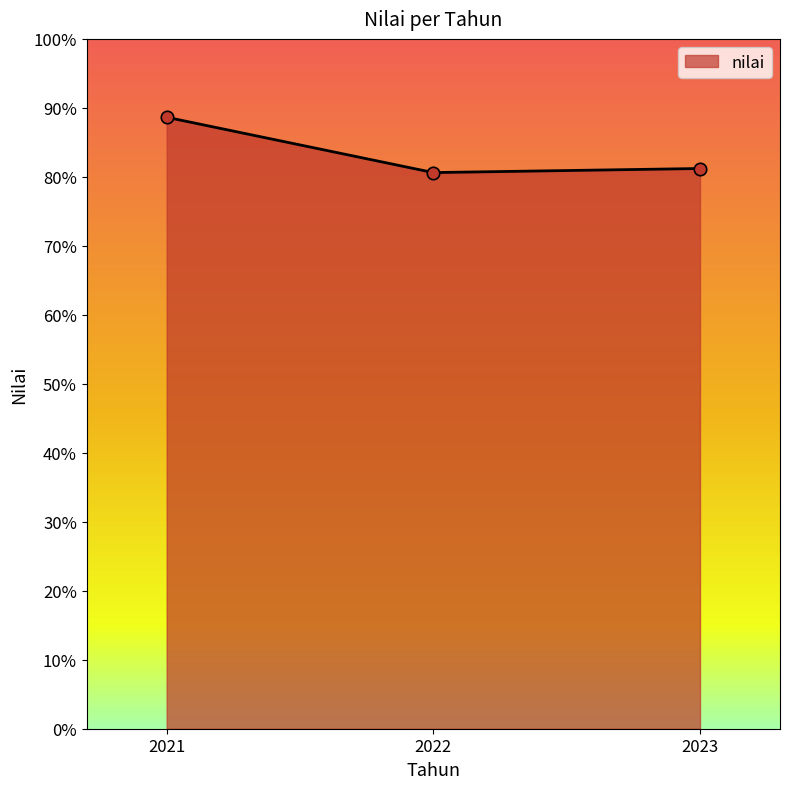

What is the ratio of the value at 2022 to the value at 2021?

0.9